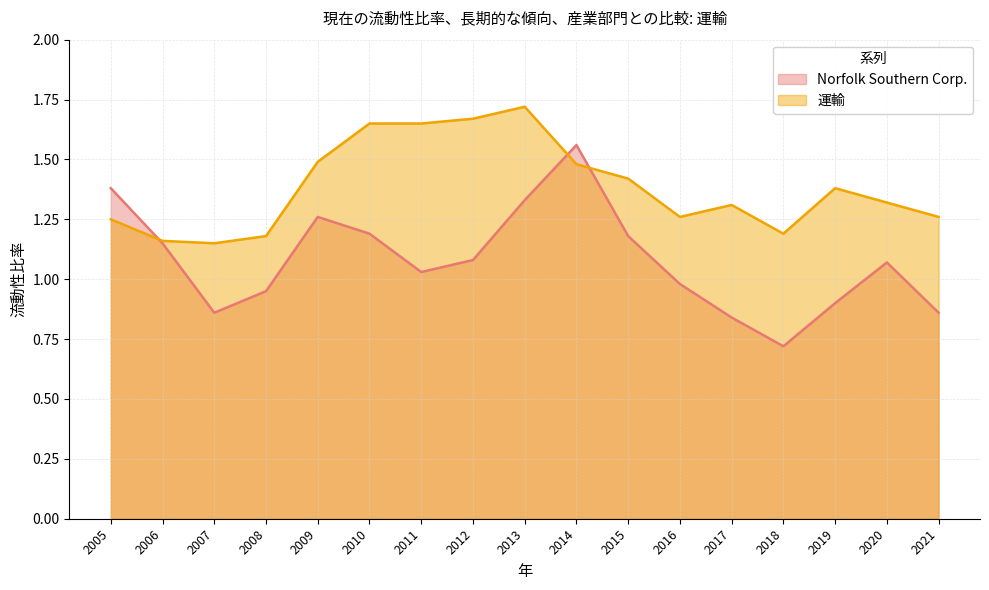

Which has a higher value, 2011 or 2021?

2011